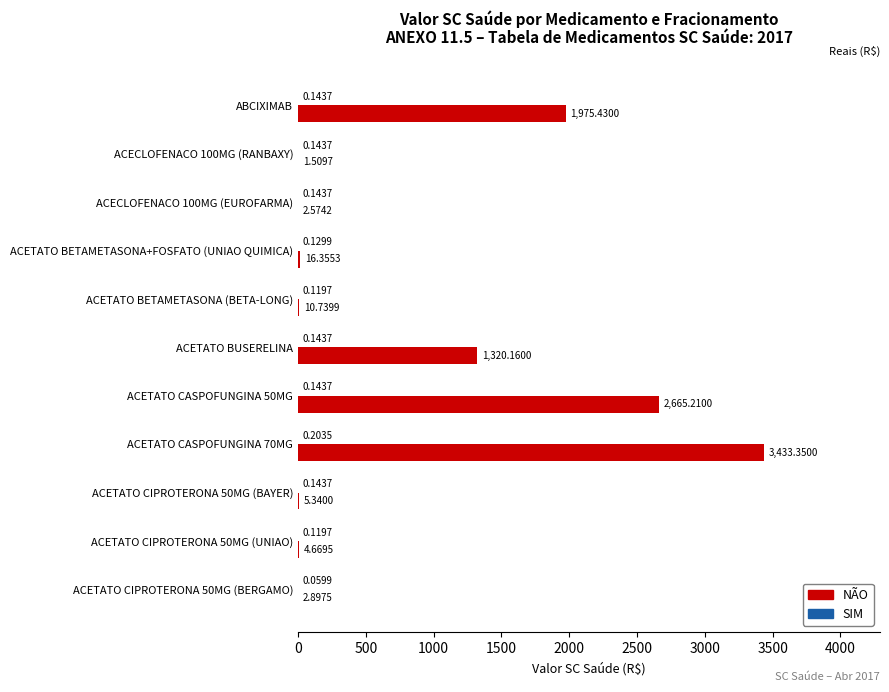

Between ACECLOFENACO 100MG (EUROFARMA) and ACETATO BETAMETASONA+FOSFATO (UNIAO QUIMICA), which series saw the biggest shift?

NÃO